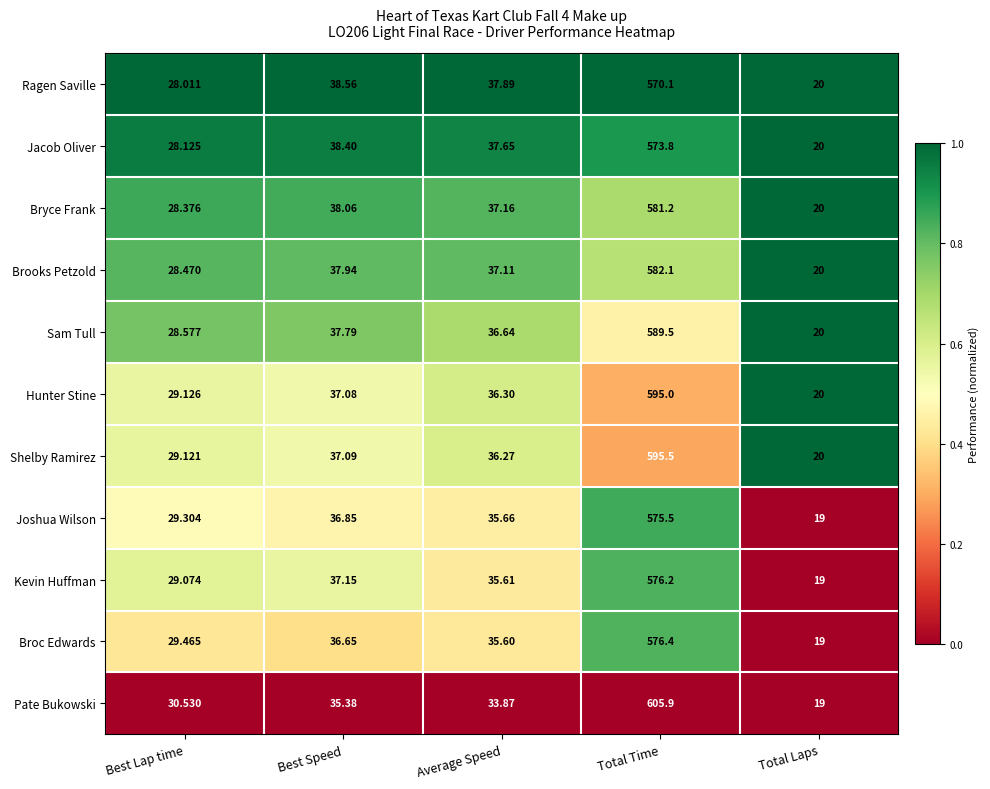

Rank the series at Total Time from lowest to highest value.

Ragen Saville, Jacob Oliver, Joshua Wilson, Kevin Huffman, Broc Edwards, Bryce Frank, Brooks Petzold, Sam Tull, Hunter Stine, Shelby Ramirez, Pate Bukowski